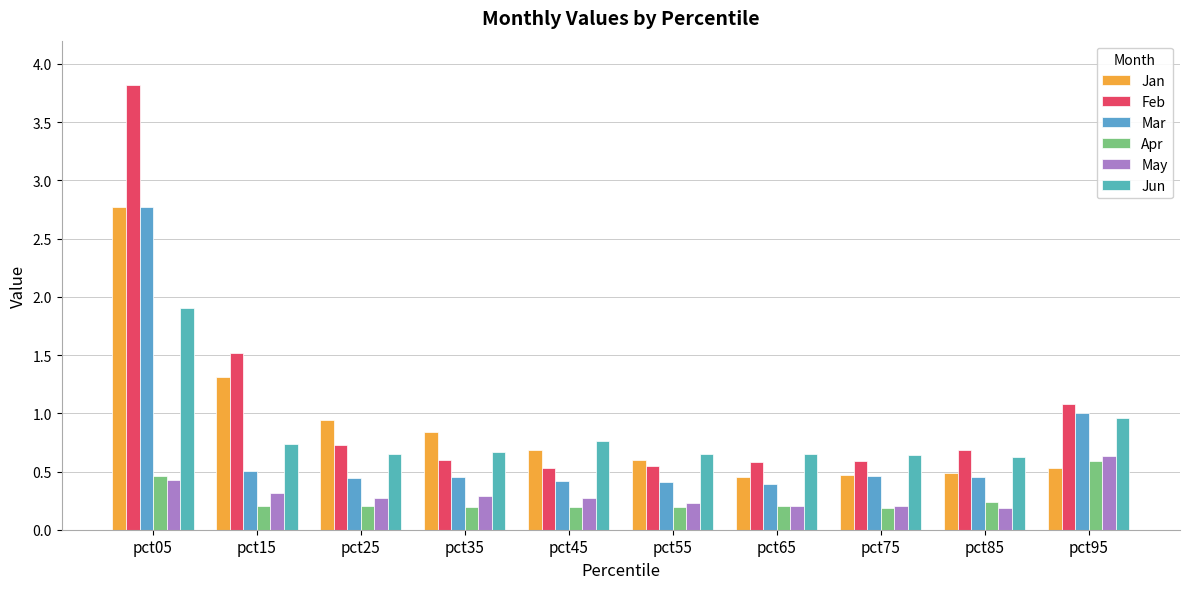

What is the total value across all series at pct75?

2.6